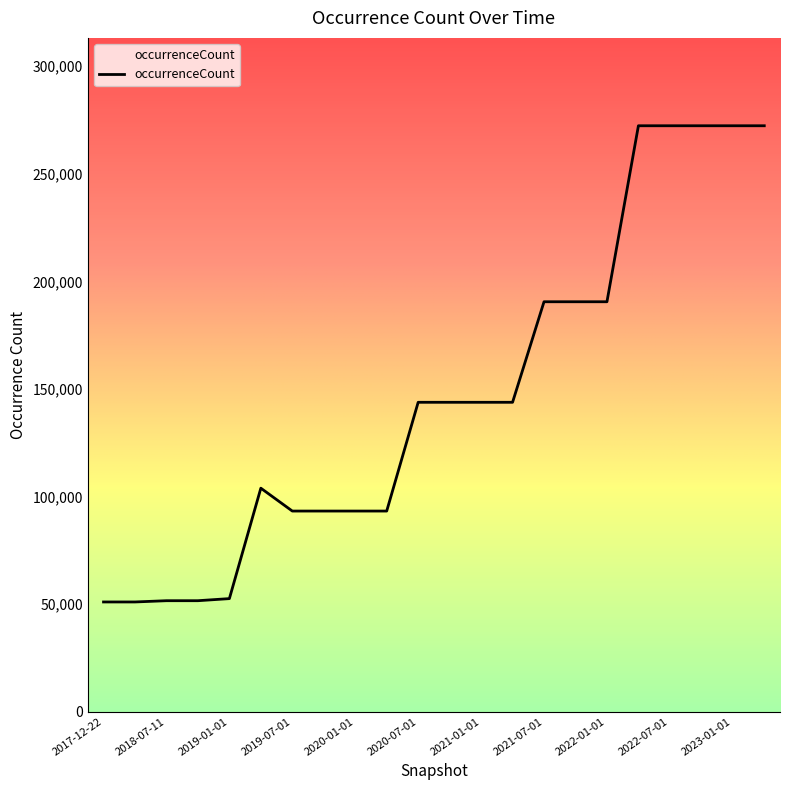

Reading left to right, extract all data points from this chart.

50947	50947	51532	51532	52505	103844	93210	93210	93210	93210	143769	143769	143769	143769	190510	190510	190510	272327	272327	272327	272327	272327